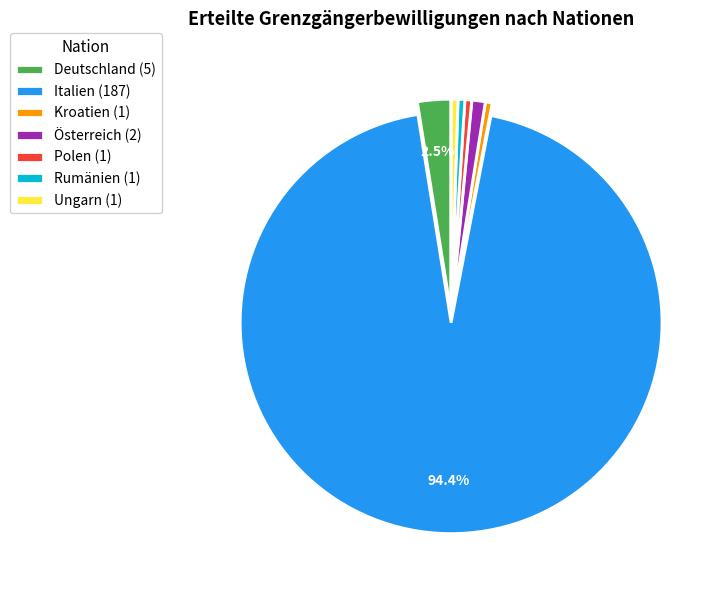

Does any single category account for the majority?

Yes